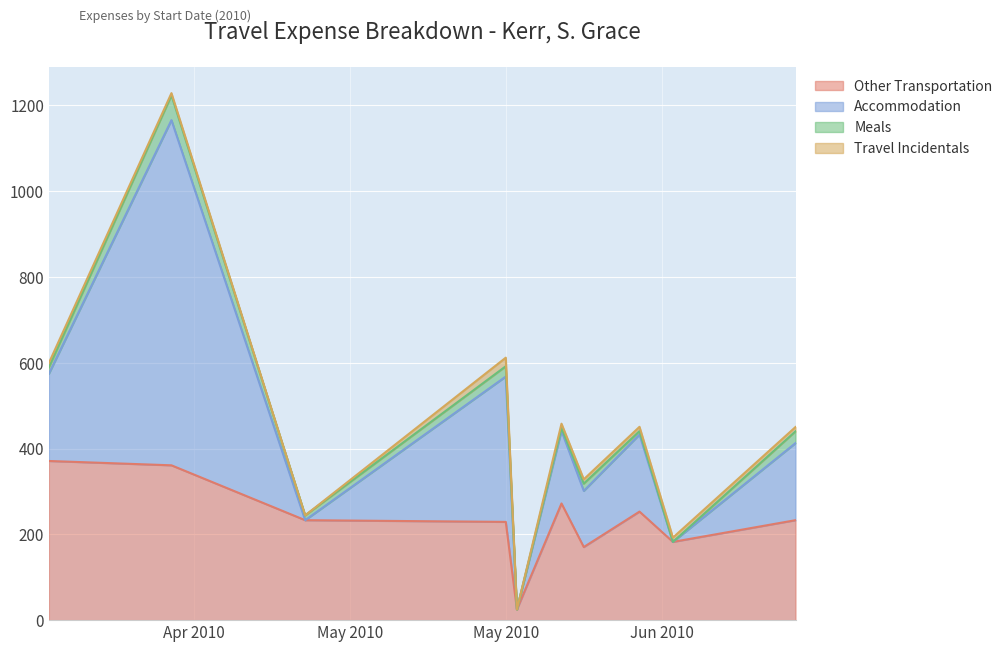

True or false: Other Transportation and Travel Incidentals intersect in this chart.

False